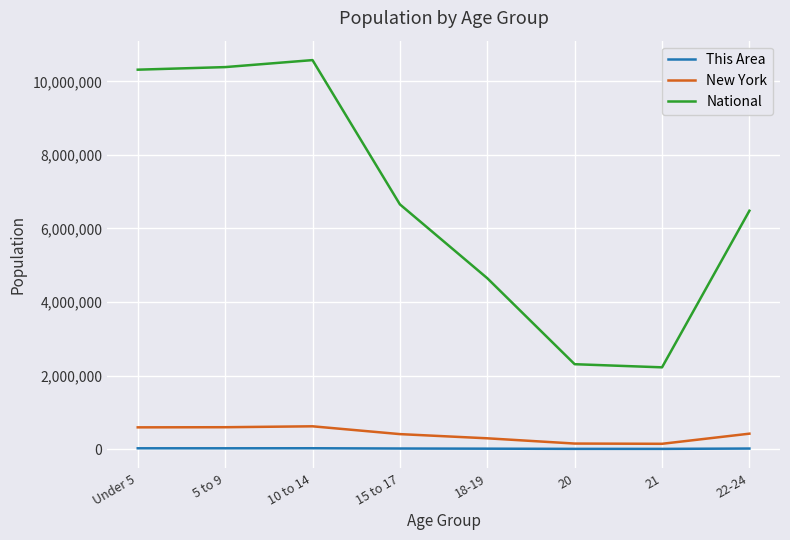

At 10 to 14, list the series in order from largest to smallest.

National, New York, This Area